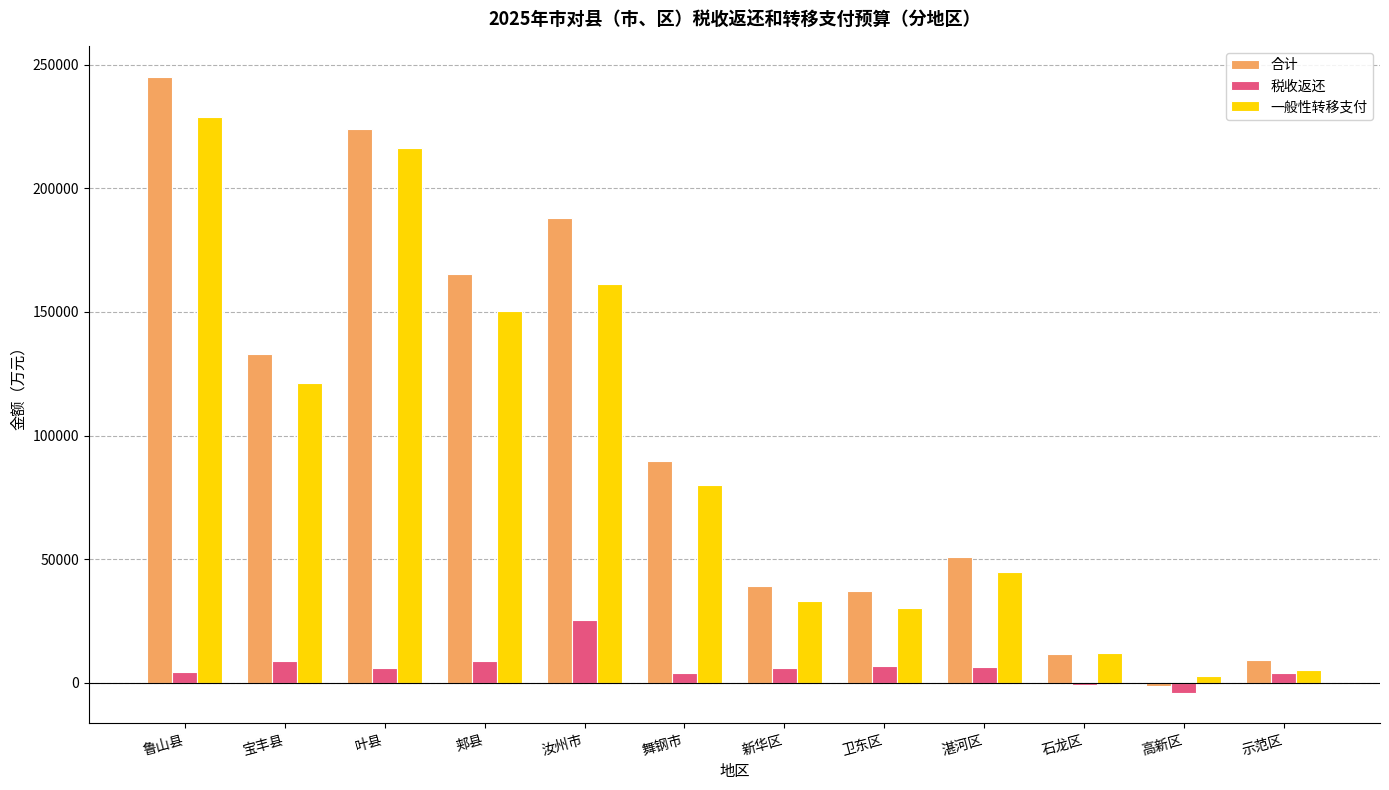

How many series are shown in this chart?

3